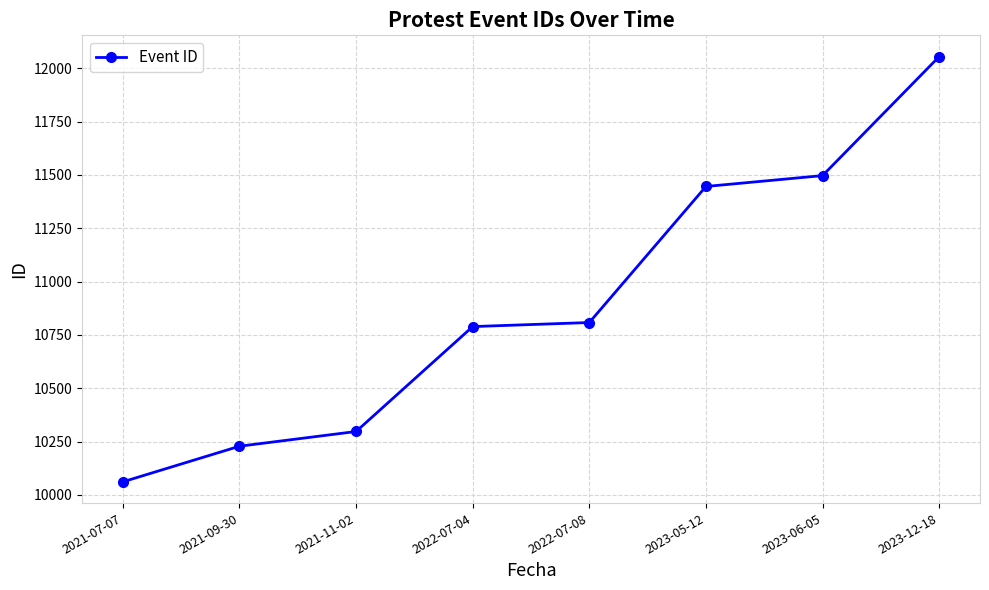

The value at 2022-07-08 is 19224. True or false?

False